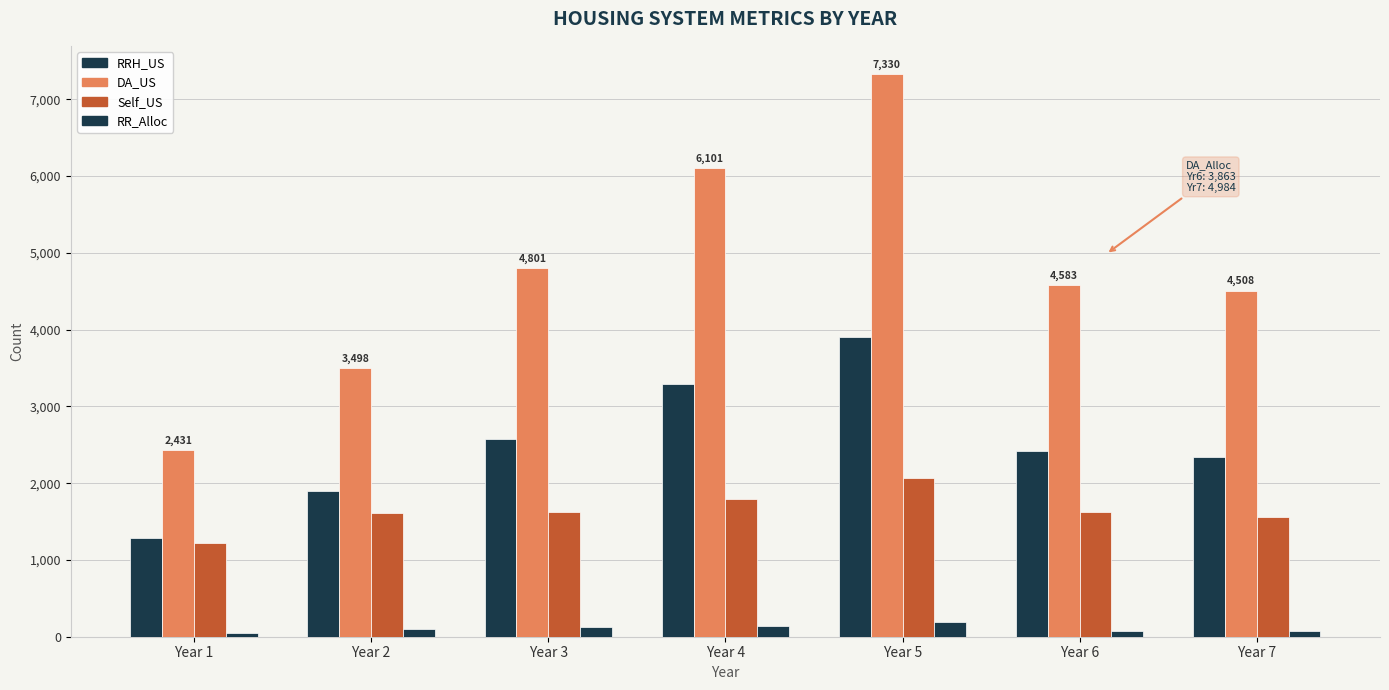

What is the difference between the Self_US values at Year 5 and Year 4?

273